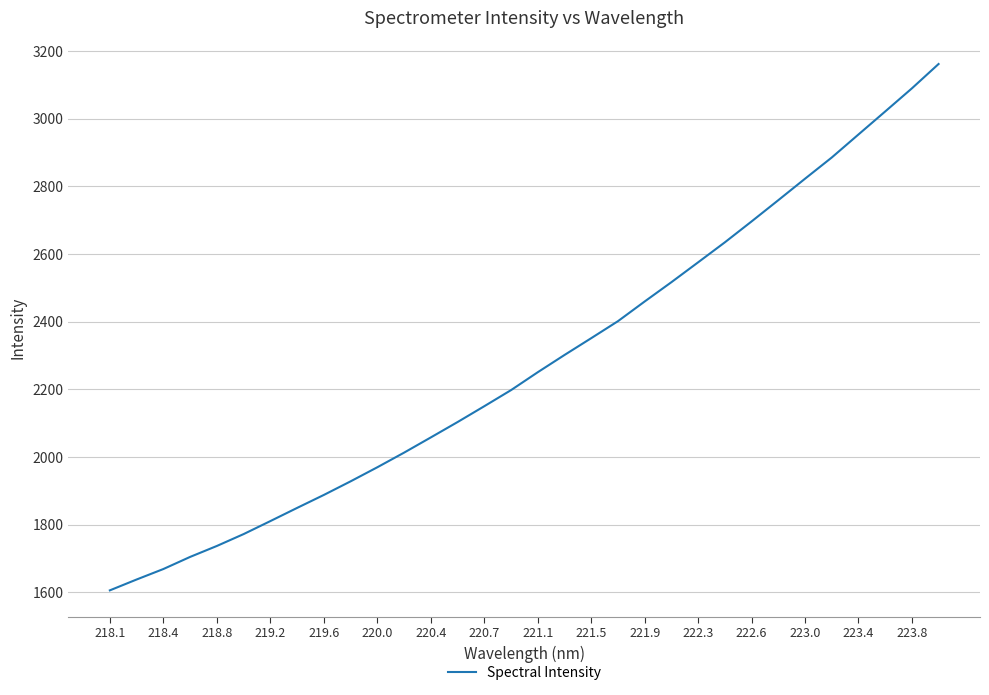

Count the number of values greater than 2250.

16